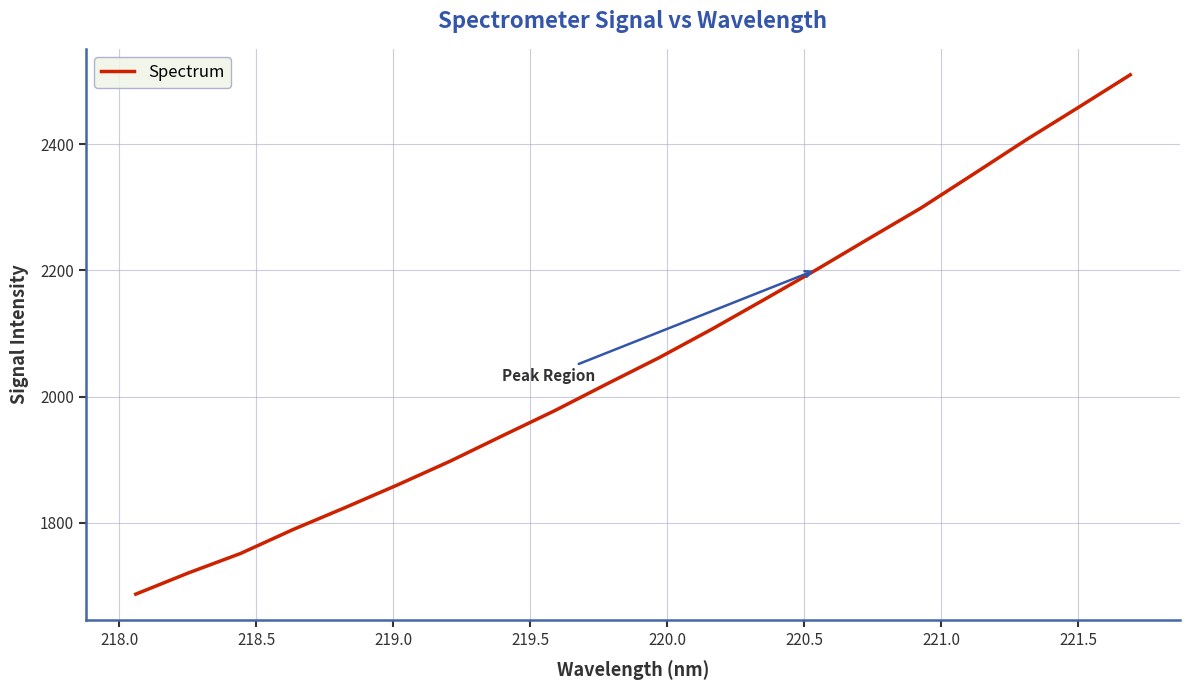

What is the smallest value displayed?

1686.7